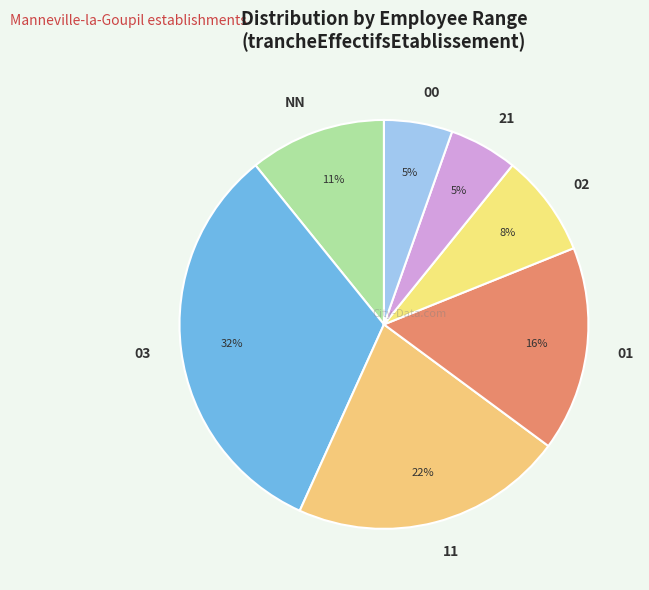

Is there a majority slice in this chart?

No